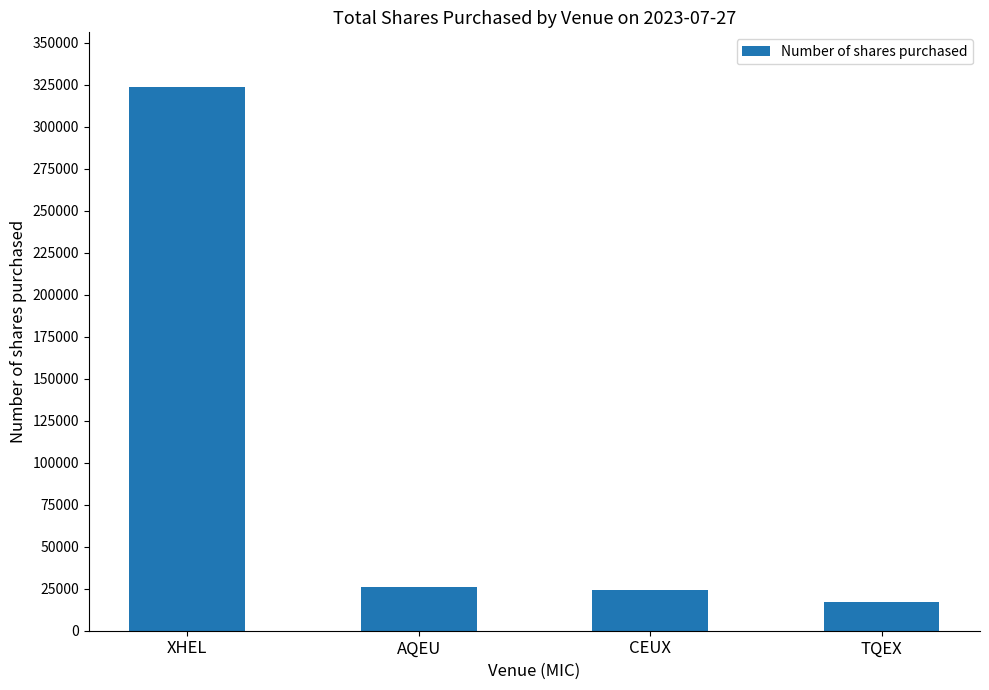

What is the difference between the second highest and second lowest values?

1913